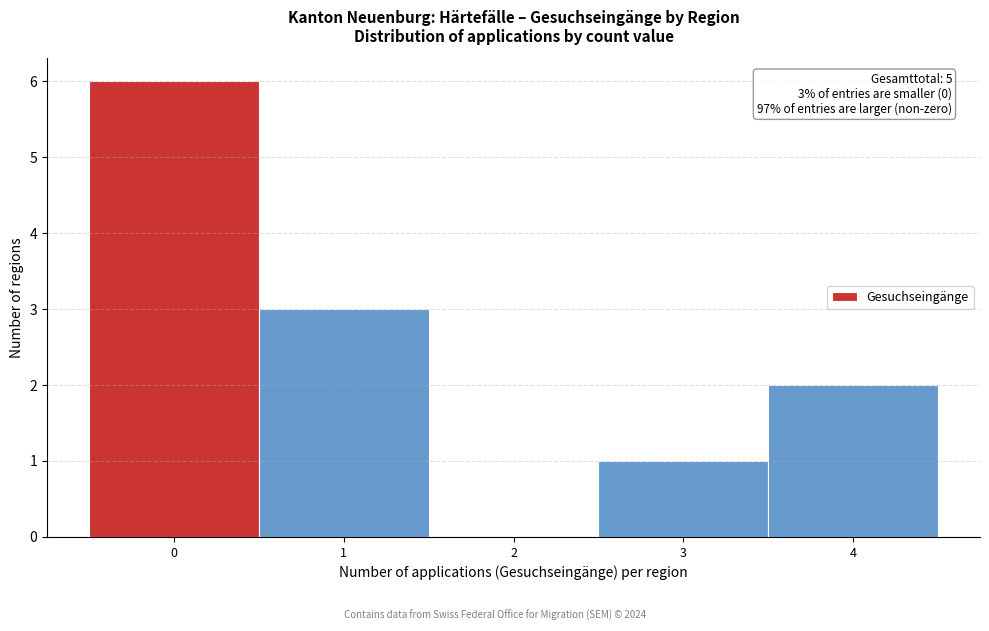

Which range on the x-axis has the tallest bar?

-0.5 to 0.5